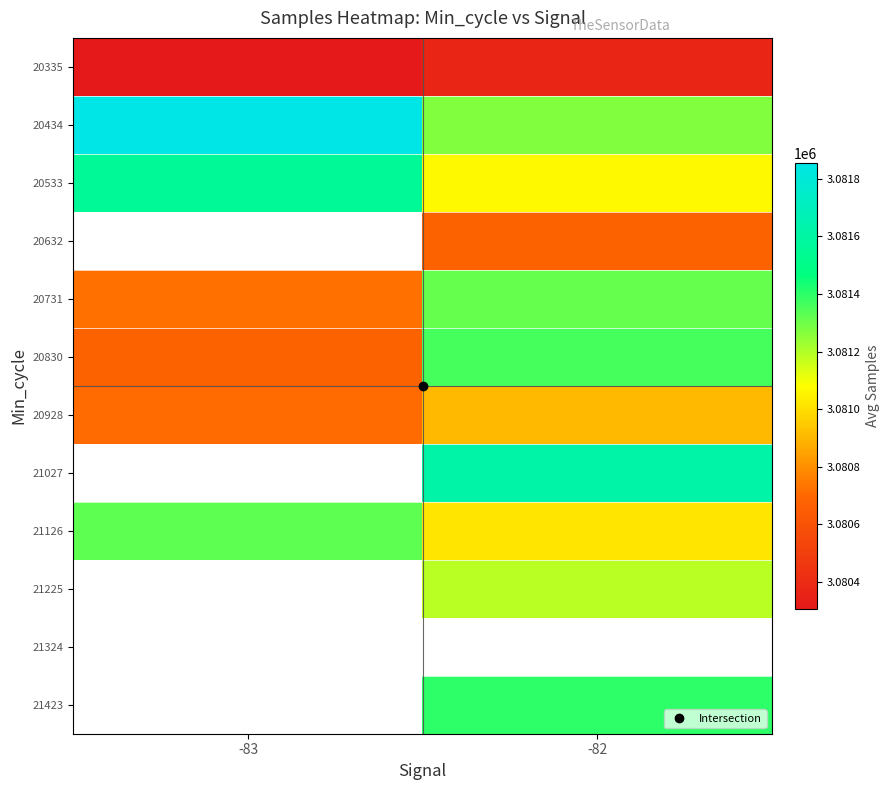

Which has a higher value, -83 or -82?

-82